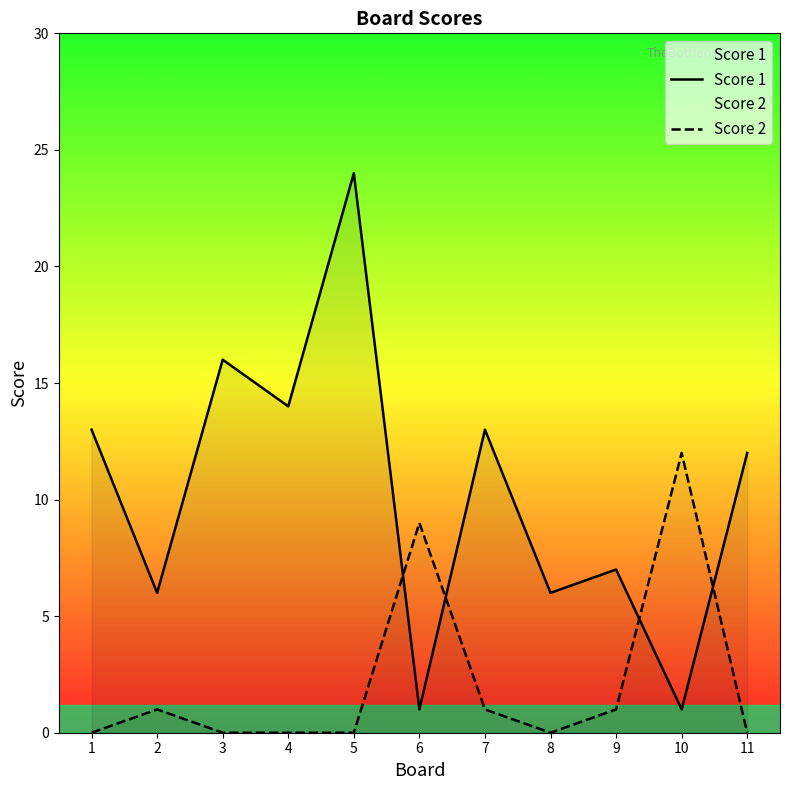

Between 10 and 11, which is larger?

11